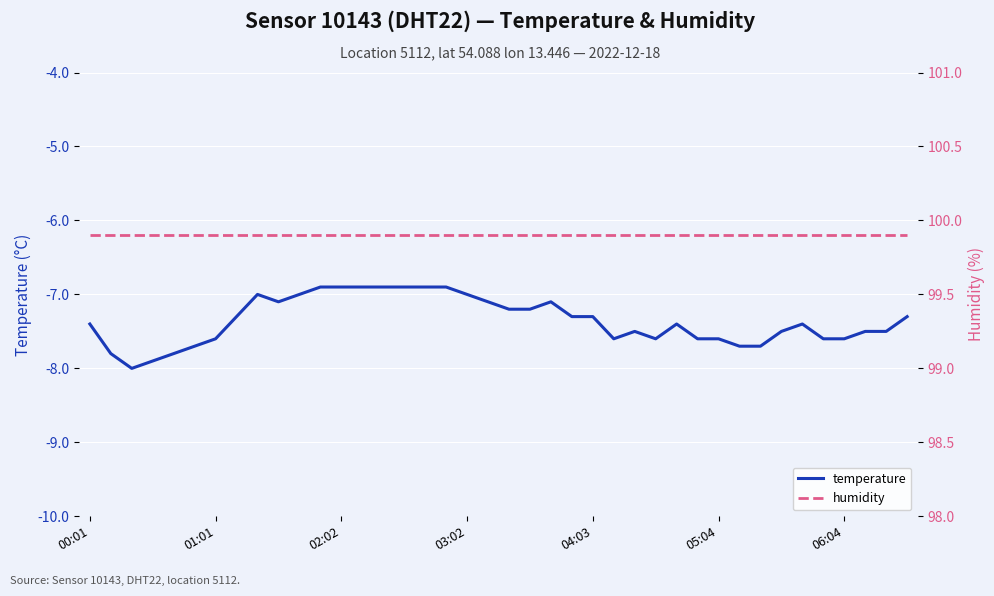

What is the lowest value of the temperature series?

-8.0